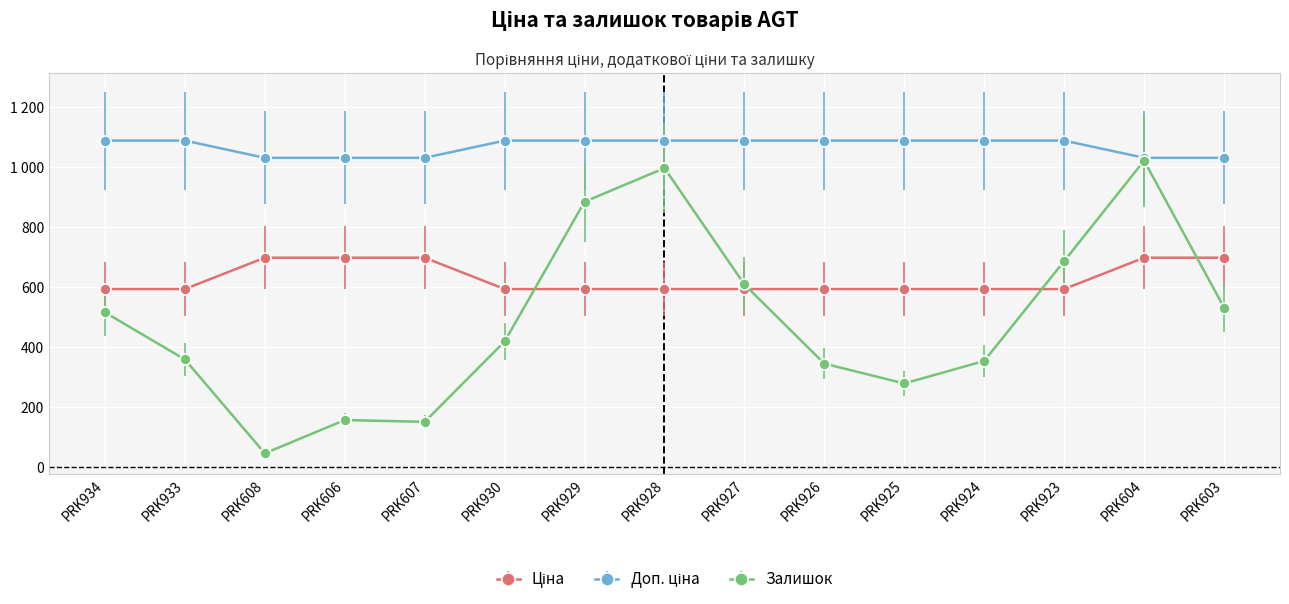

True or false: Доп. ціна and Ціна cross at least once.

False